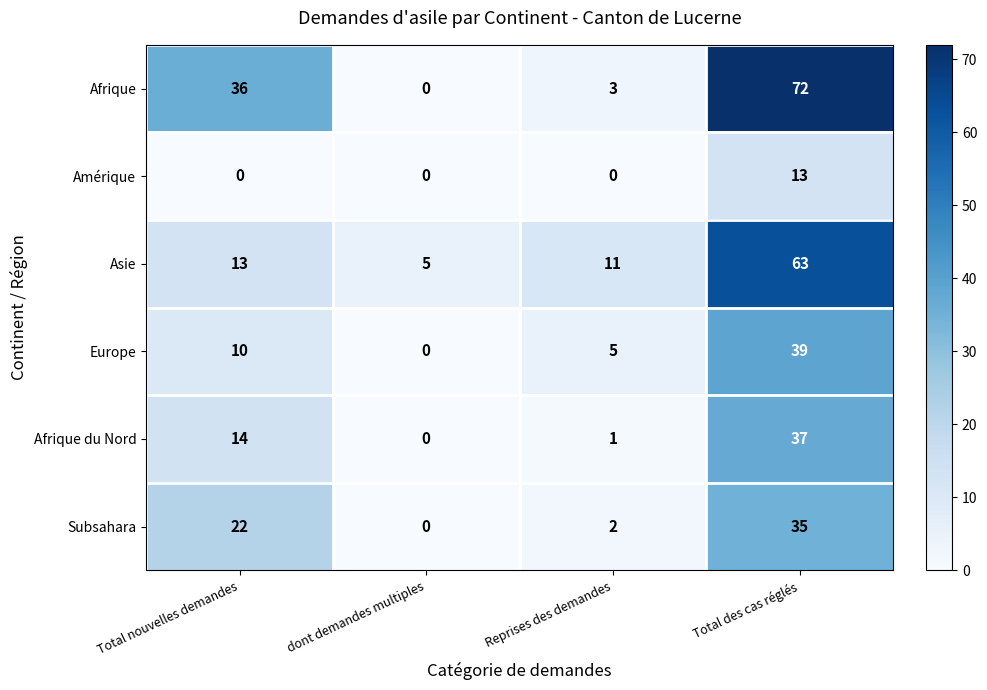

List the series in order of their peak value, lowest first.

Amérique, Subsahara, Afrique du Nord, Europe, Asie, Afrique